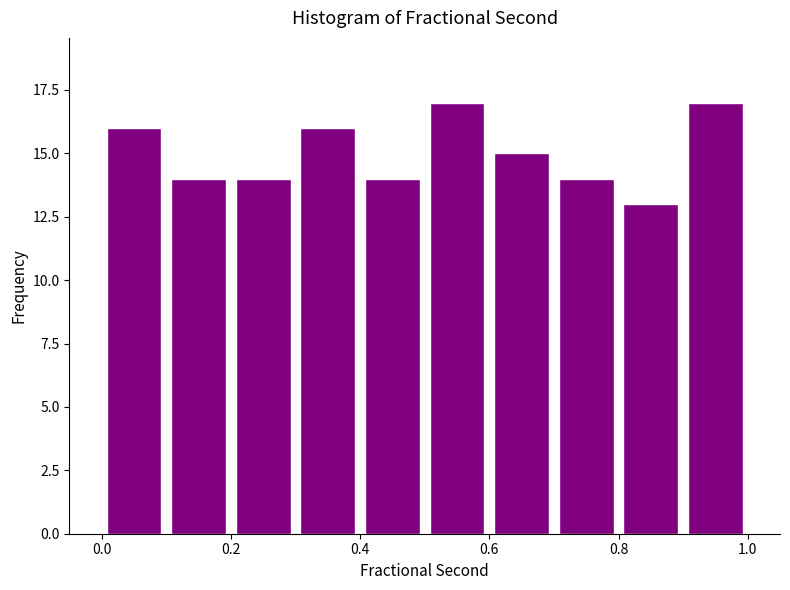

Reading left to right, transcribe this chart: for each bar, give the range it covers on the x-axis and its height. The values are not printed on the chart, so give them approximately, as read against the axis.

0.0 to 0.1: 16
0.1 to 0.2: 14
0.2 to 0.3: 14
0.3 to 0.4: 16
0.4 to 0.5: 14
0.5 to 0.6: 17
0.6 to 0.7: 15
0.7 to 0.8: 14
0.8 to 0.9: 13
0.9 to 1.0: 17